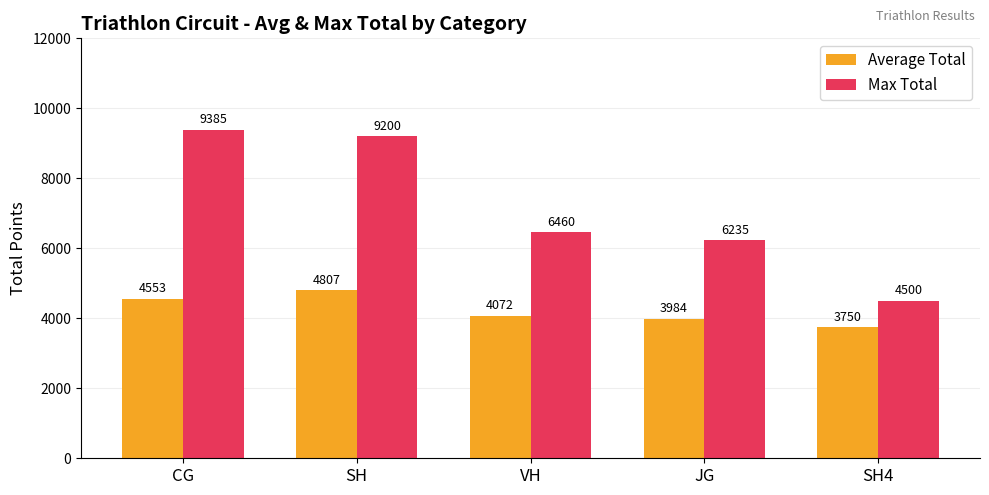

At how many categories does at least one series exceed 5507?

4